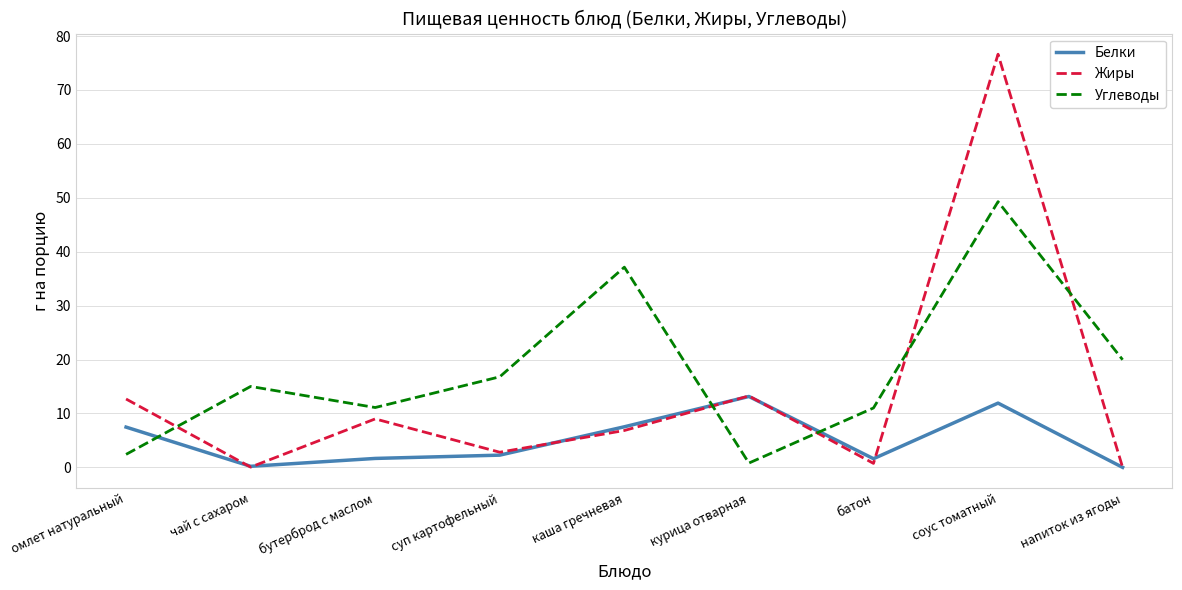

At which category is the sum across all series the highest?

соус томатный